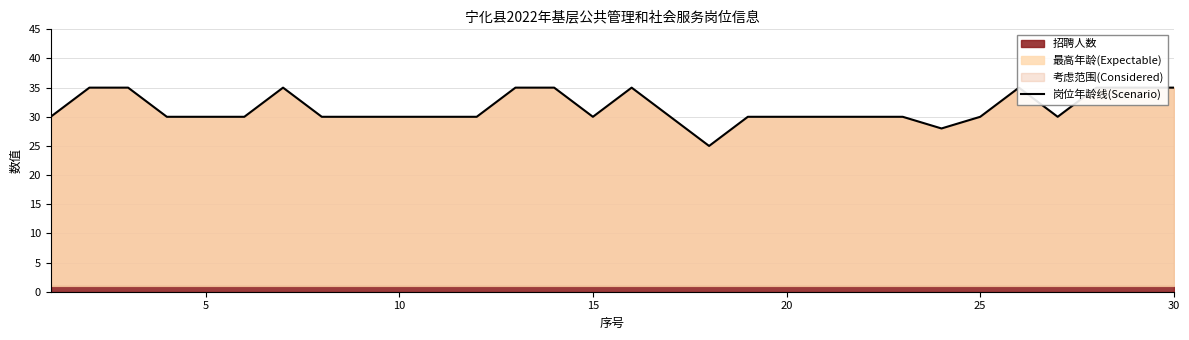

Reading left to right, what are all the values shown in this chart?

30	35	35	30	30	30	35	30	30	30	30	30	35	35	30	35	30	25	30	30	30	30	30	28	30	35	30	35	35	35